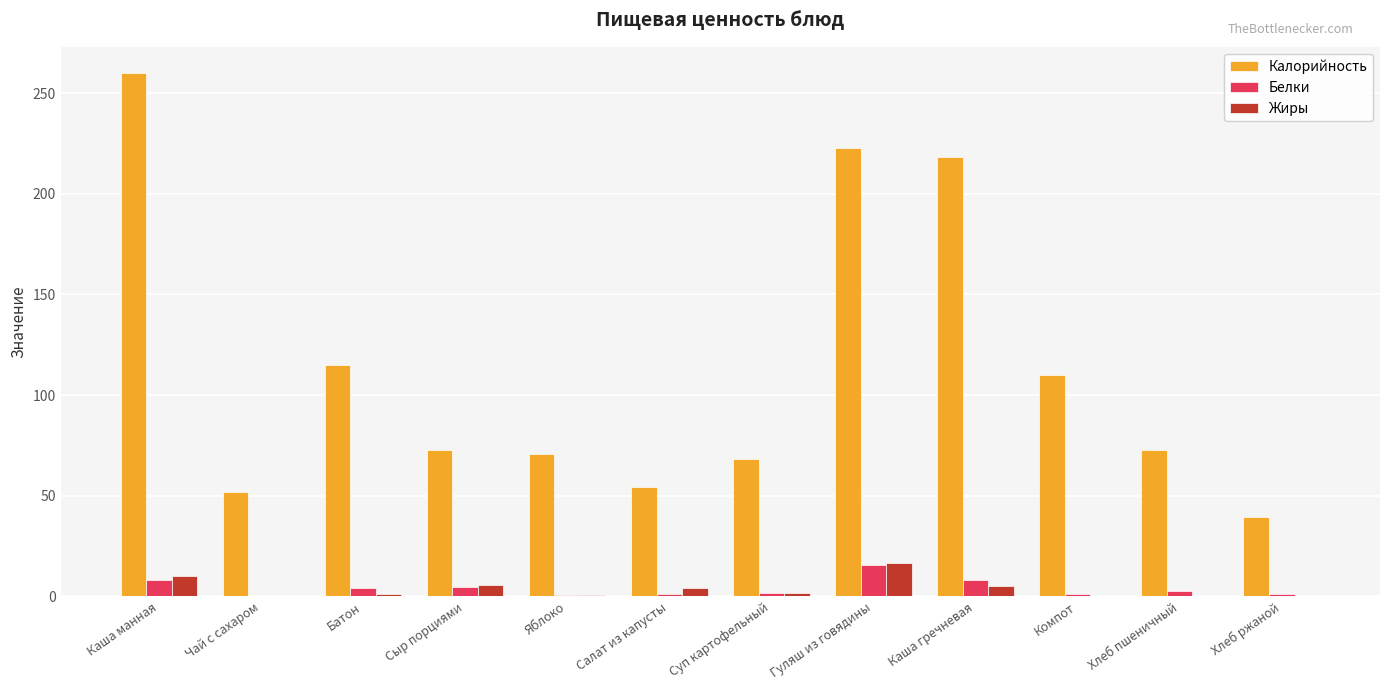

Where does the Жиры series first go above 1?

Каша манная